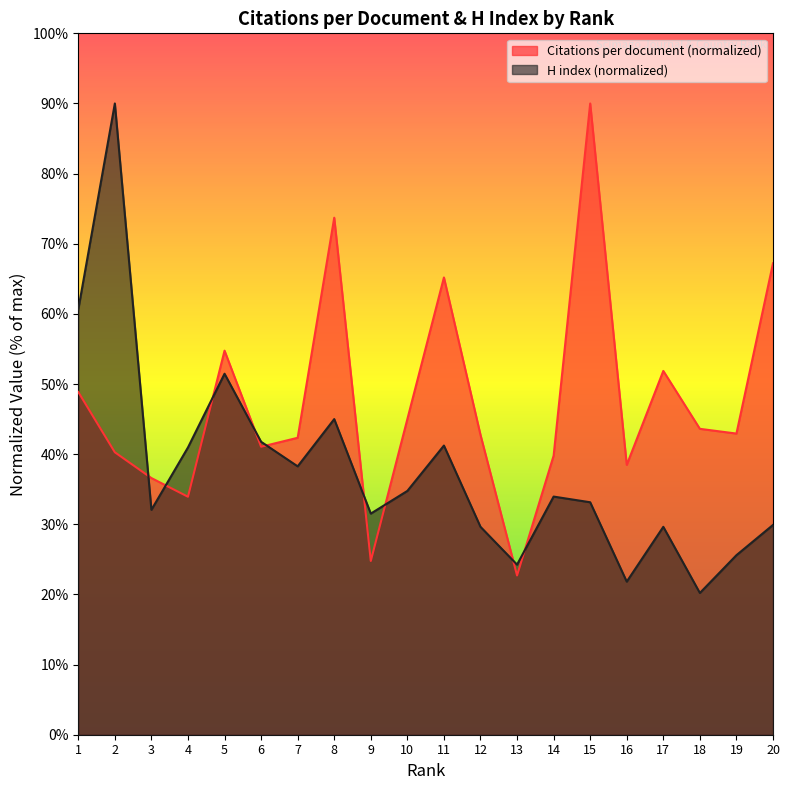

Rank the series by their average value, from lowest to highest.

H index (normalized), Citations per document (normalized)